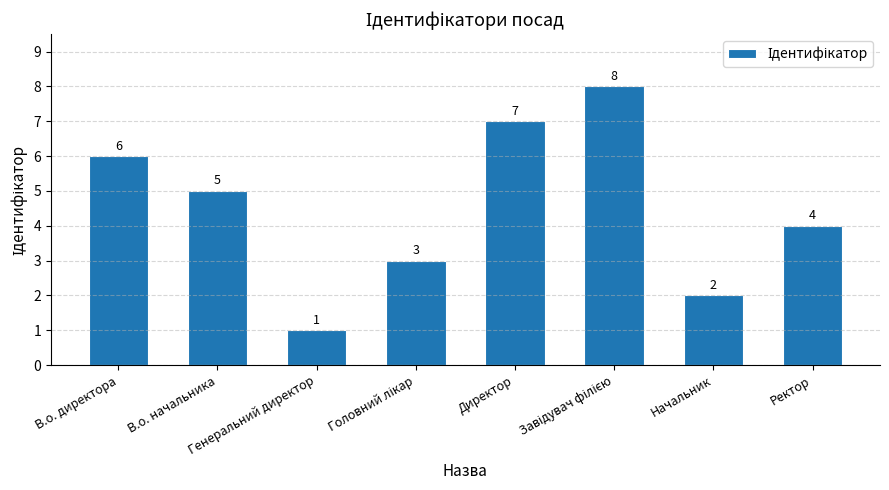

Where does the data first go above 5?

В.о. директора